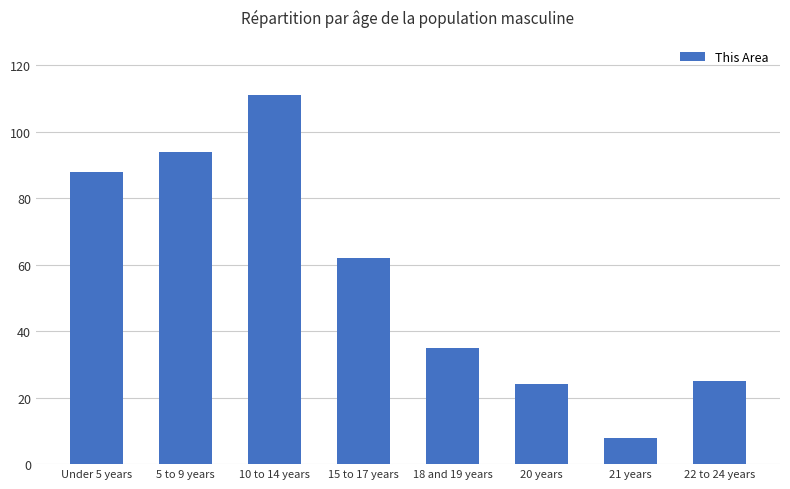

Read the value at 22 to 24 years, to the nearest 5.

25